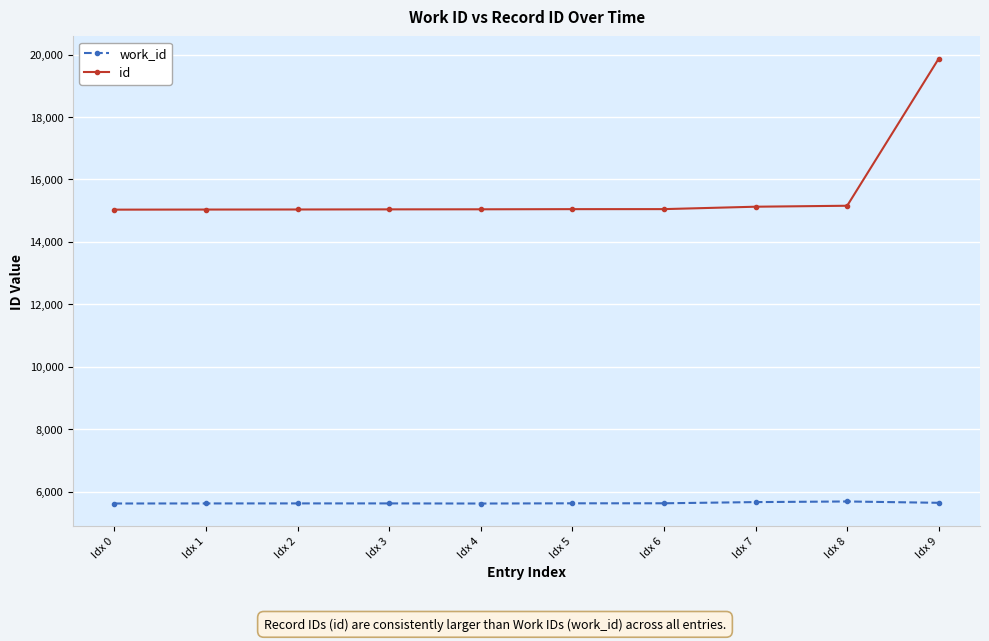

True or false: work_id and id intersect in this chart.

False